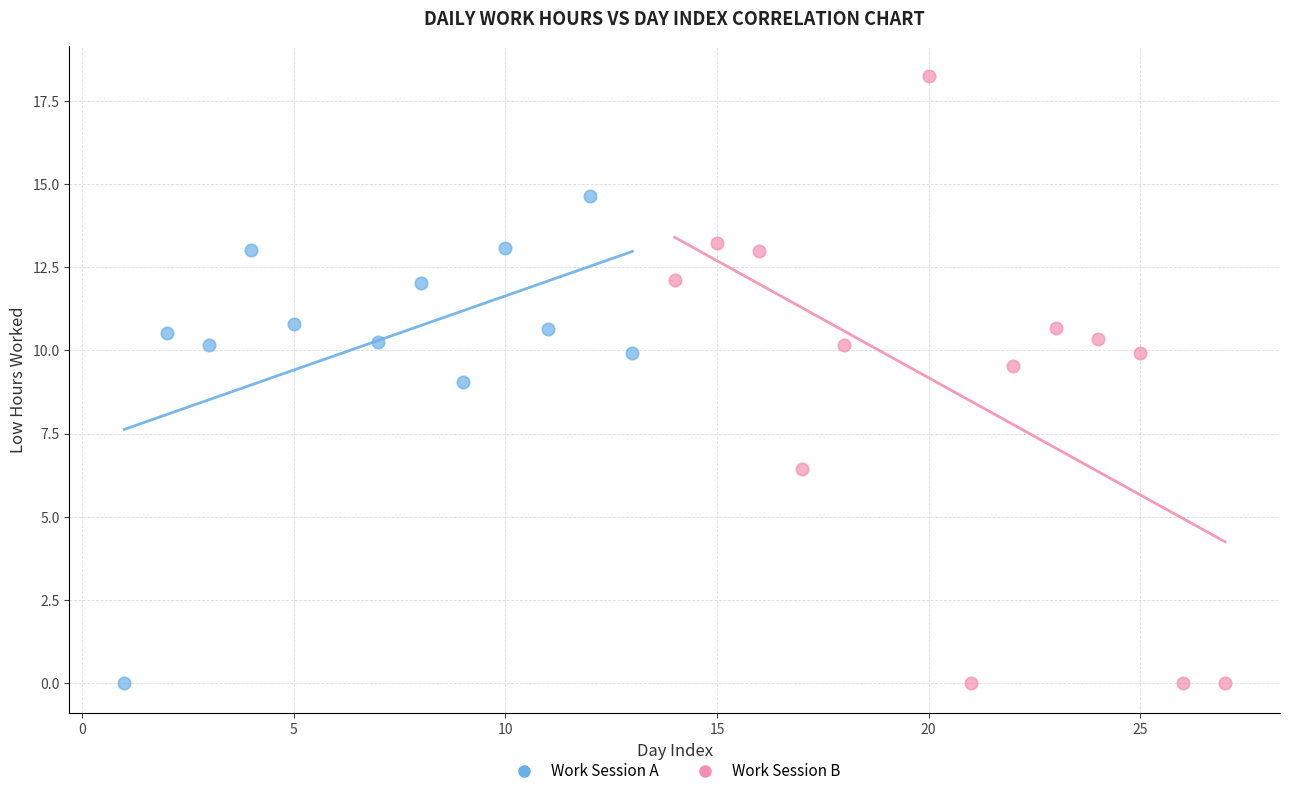

Which series has the widest spread of Y values?

Work Session B